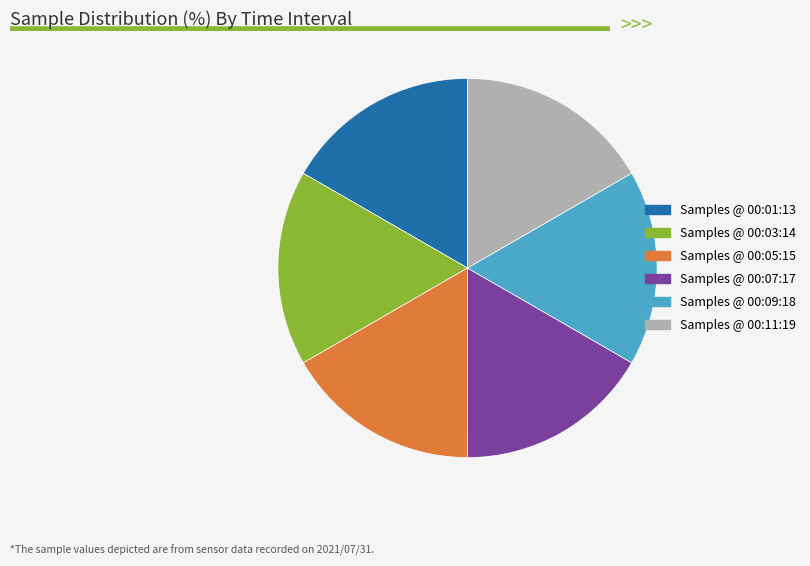

Does any single category account for the majority?

No